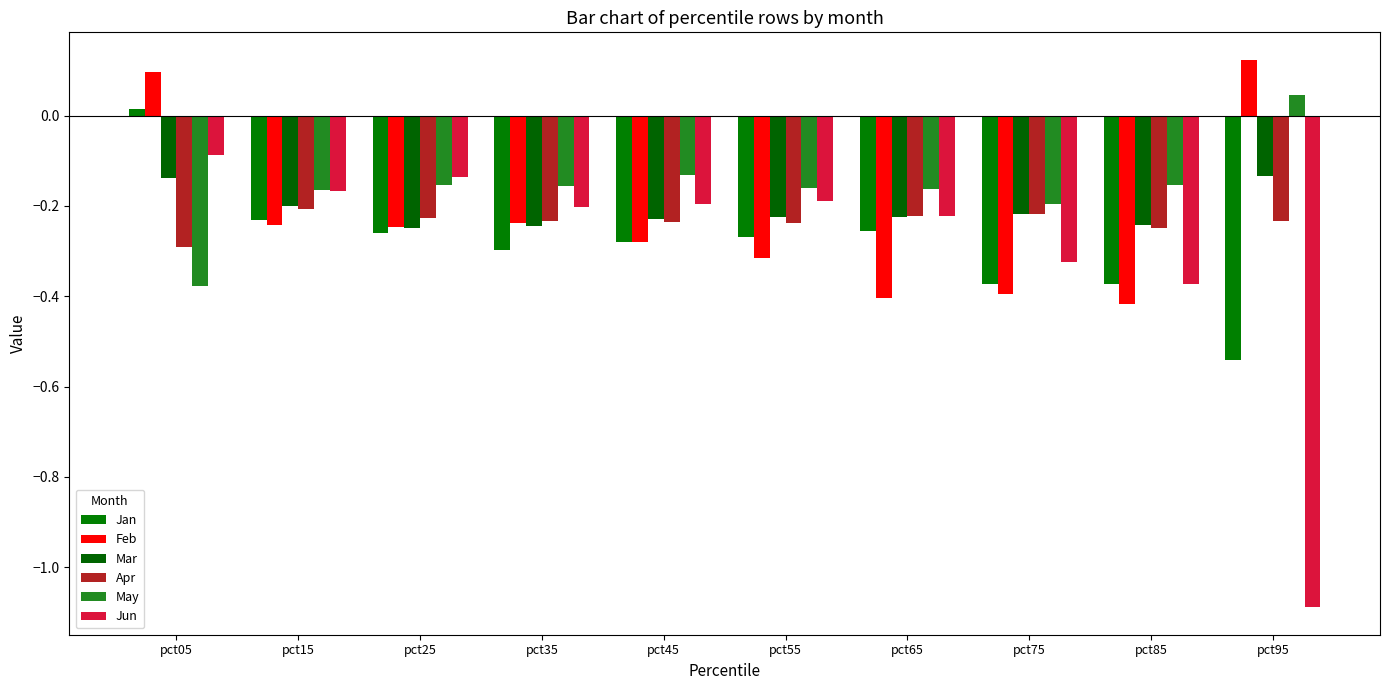

What is the approximate value of Mar at pct85?

-0.2